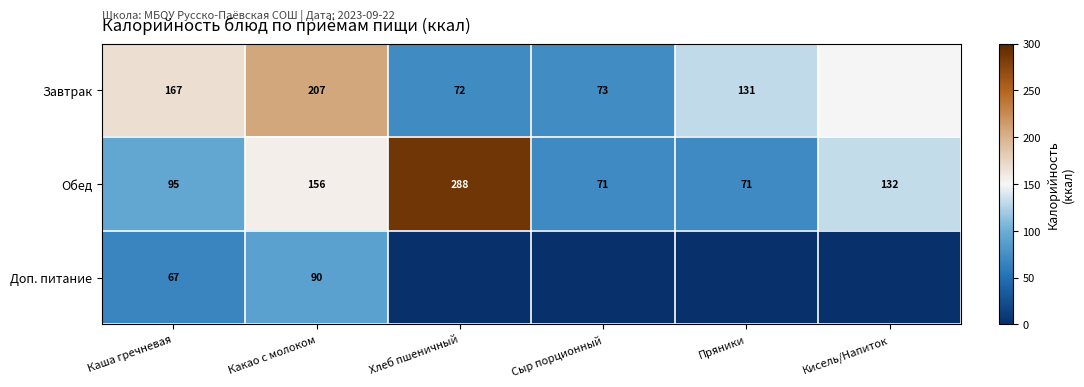

At how many categories does at least one series exceed 182?

2